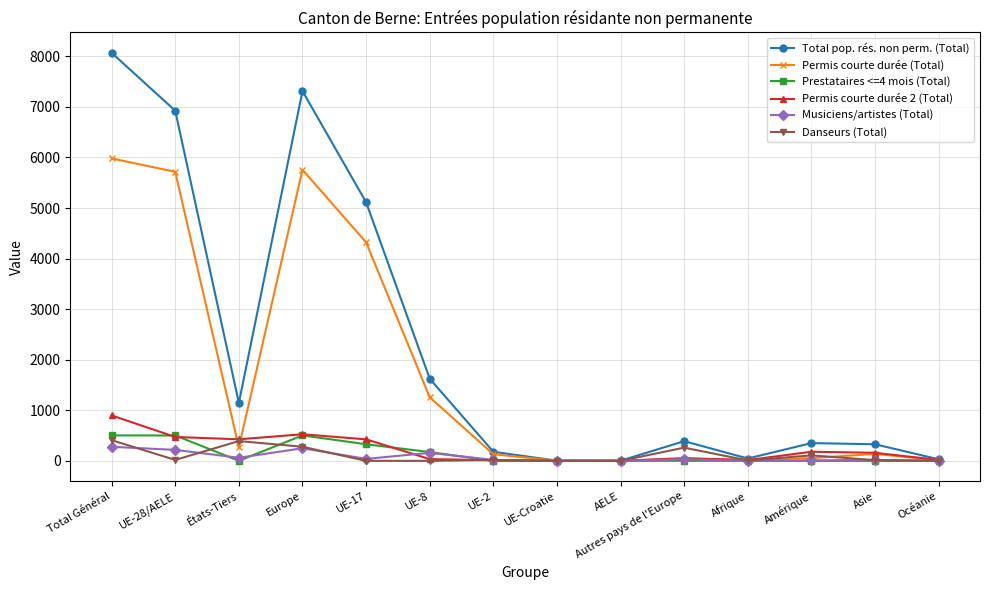

Which series has the widest spread of values?

Total pop. rés. non perm. (Total)